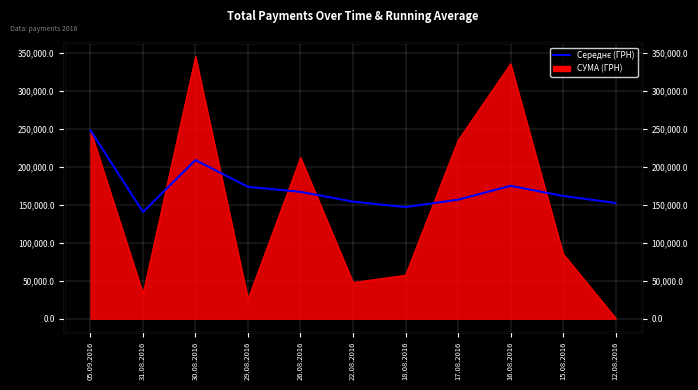

At which category does the data reach its first local peak?

30.08.2016